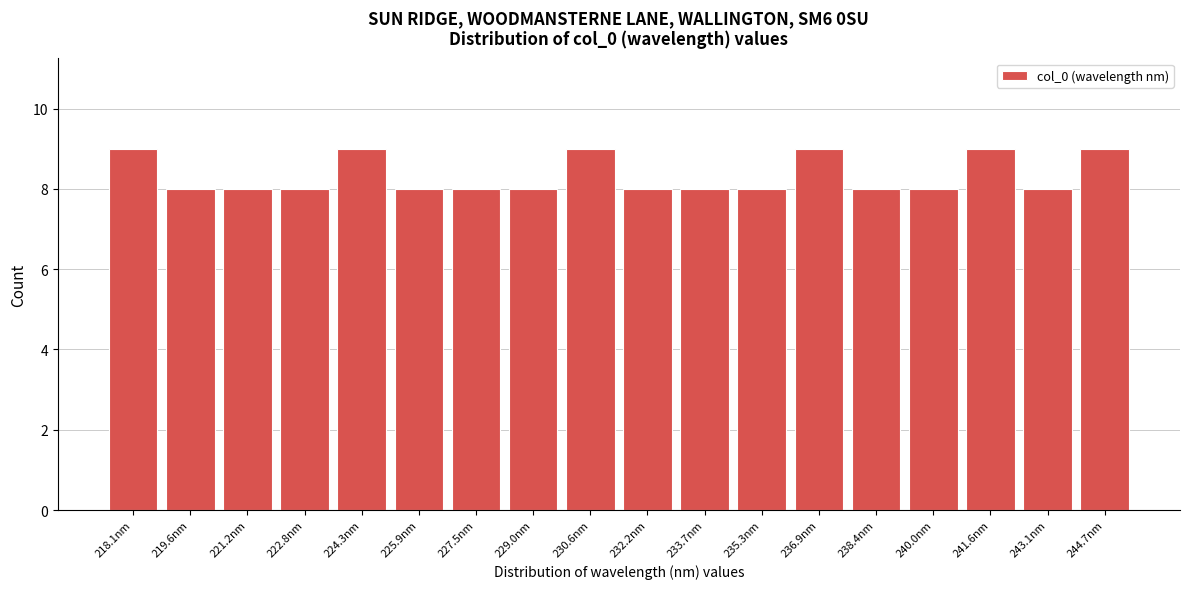

Reading left to right, what are all the values shown in this chart?

9	8	8	8	9	8	8	8	9	8	8	8	9	8	8	9	8	9